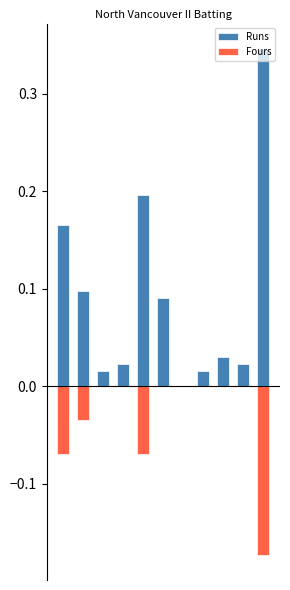

List the series in order of their peak value, highest first.

Runs, Fours